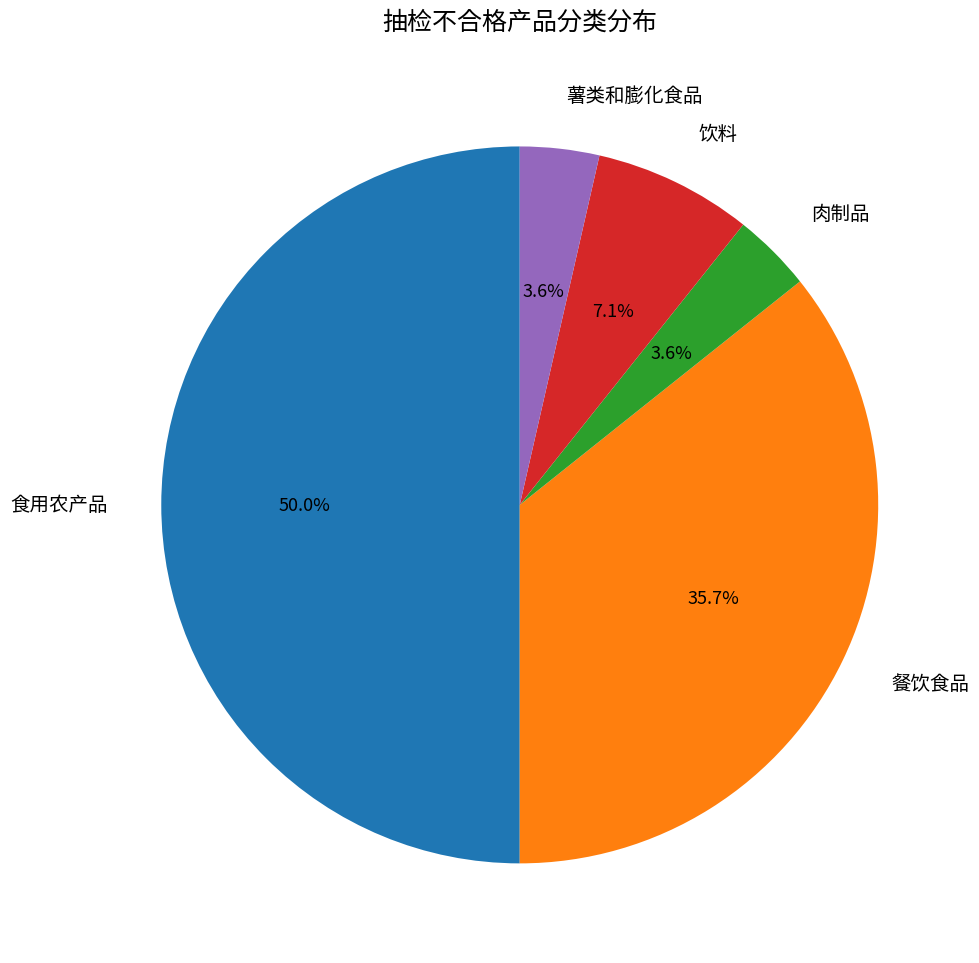

The 饮料 slice represents 7% of the pie. True or false?

True